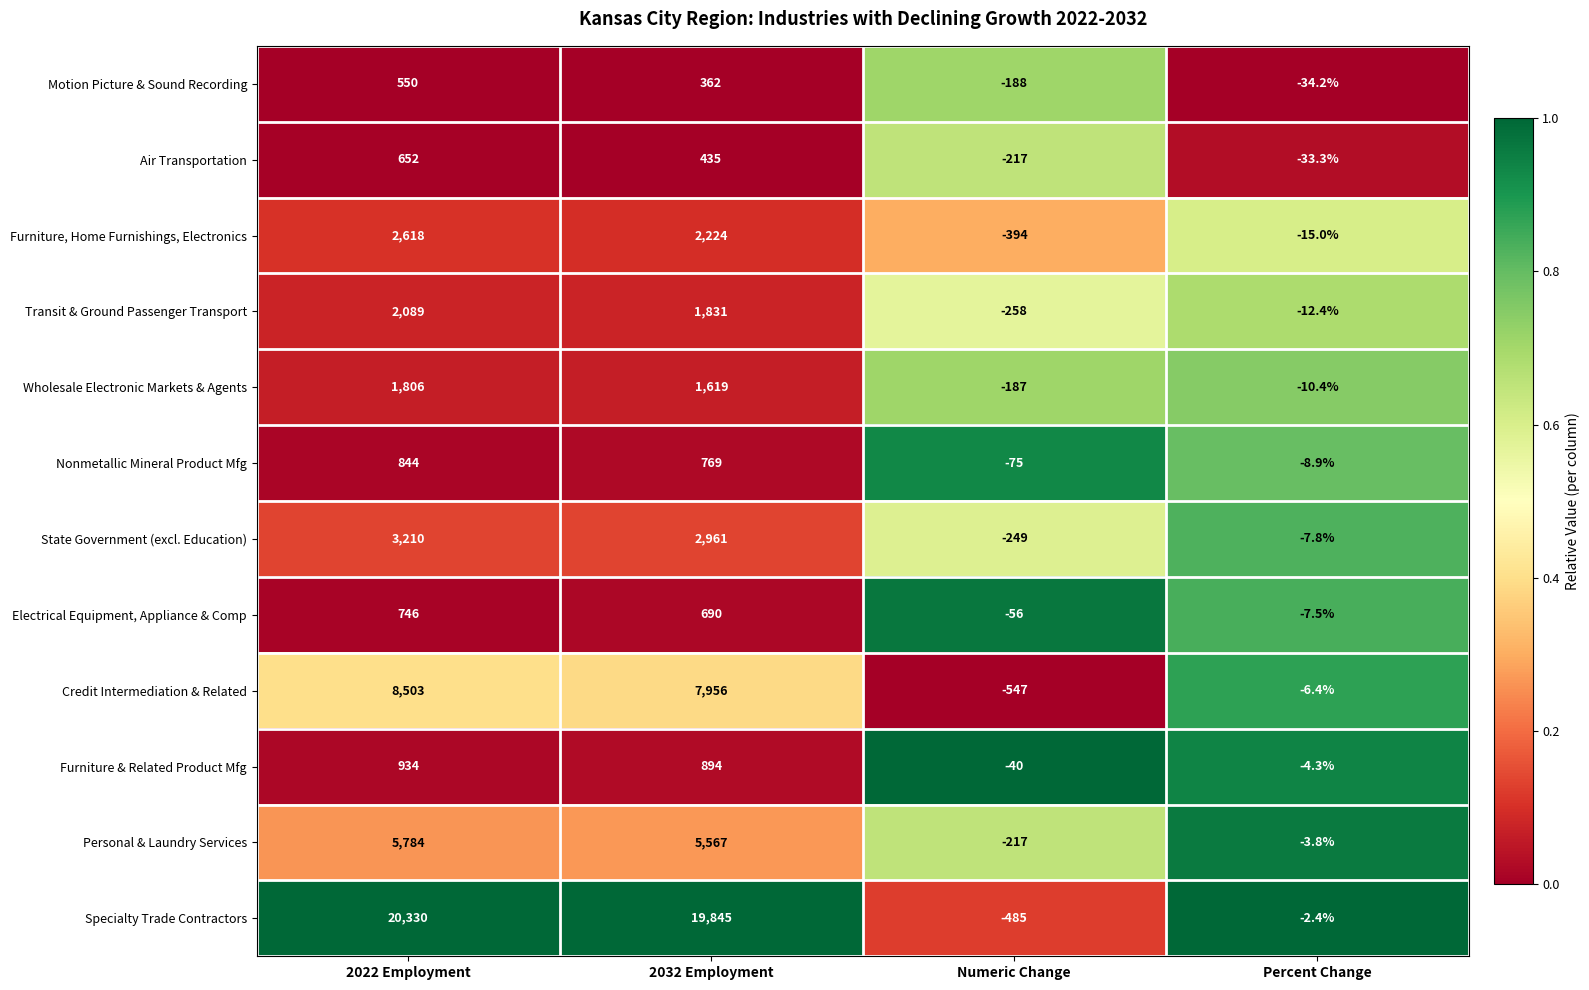

What is the difference between the highest and lowest values at 2022 Employment?

19780.0